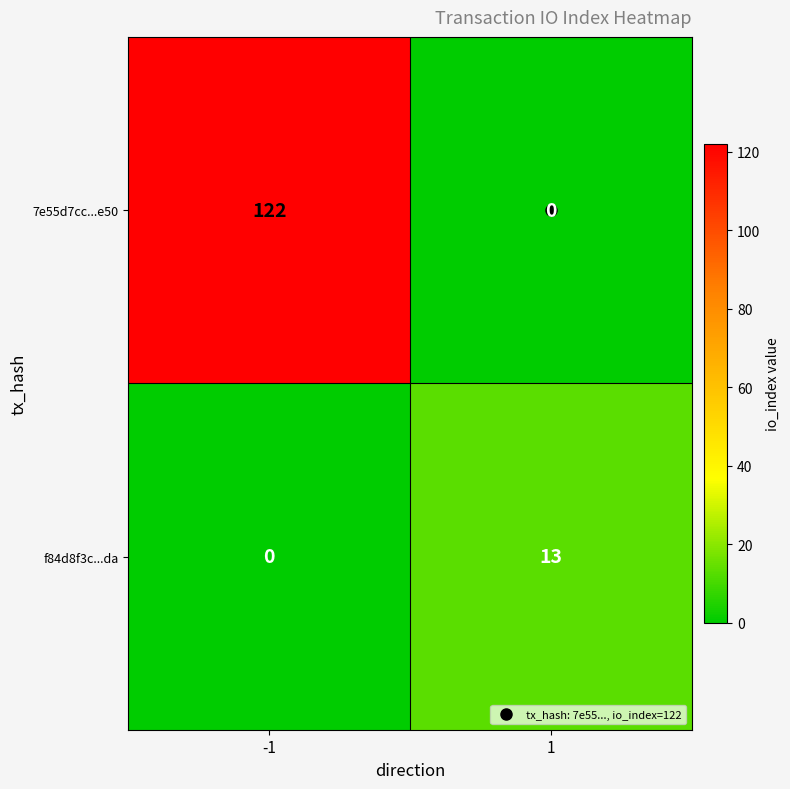

What is the approximate value of f84d8f3c...da at 1?

13